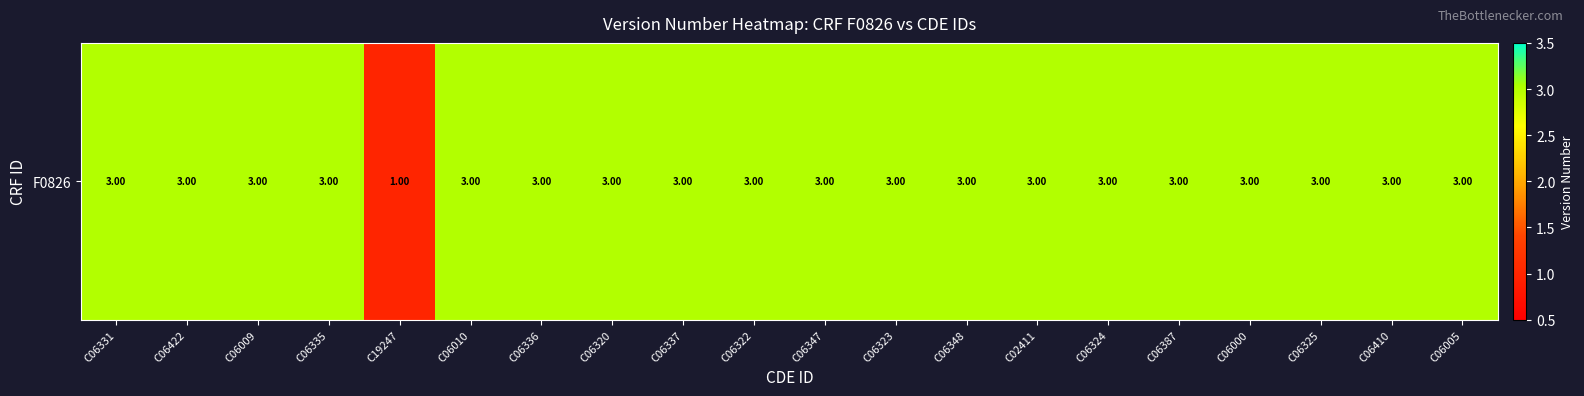

Approximately how many times larger is the value at C06009 compared to C06005?

1.0